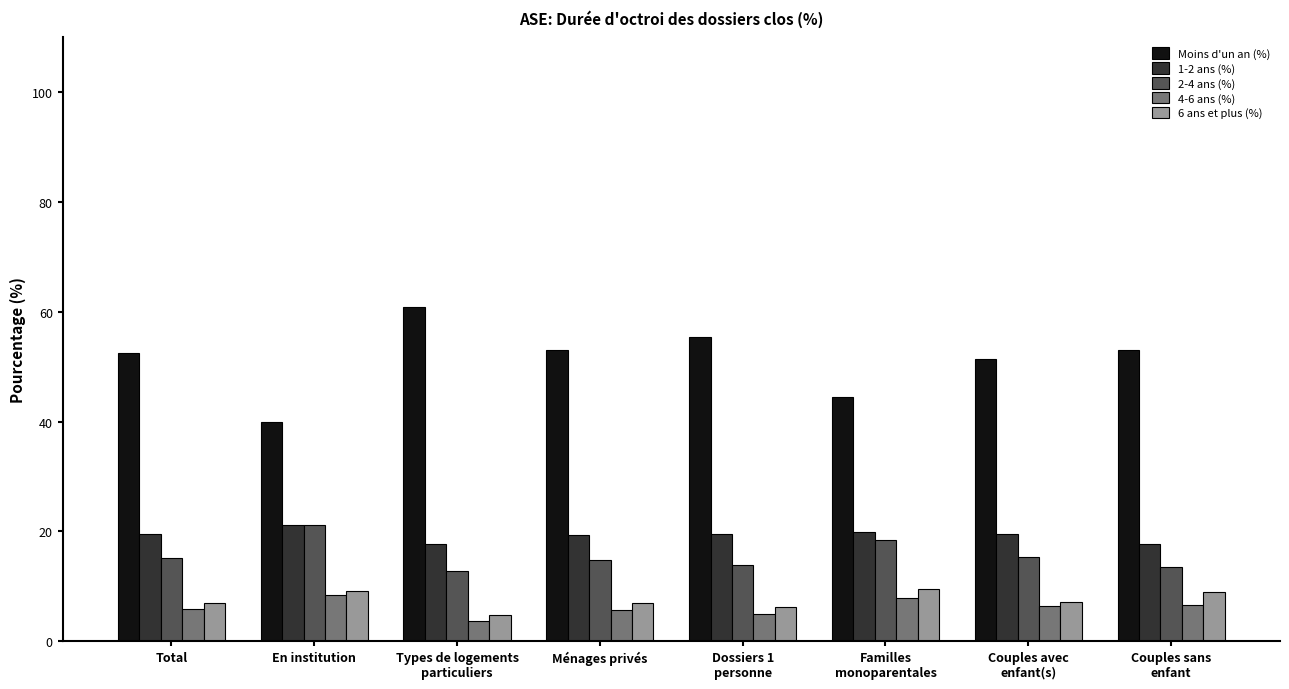

Is it true that Moins d'un an (%) equals 78.0 at Couples avec
enfant(s)?

False